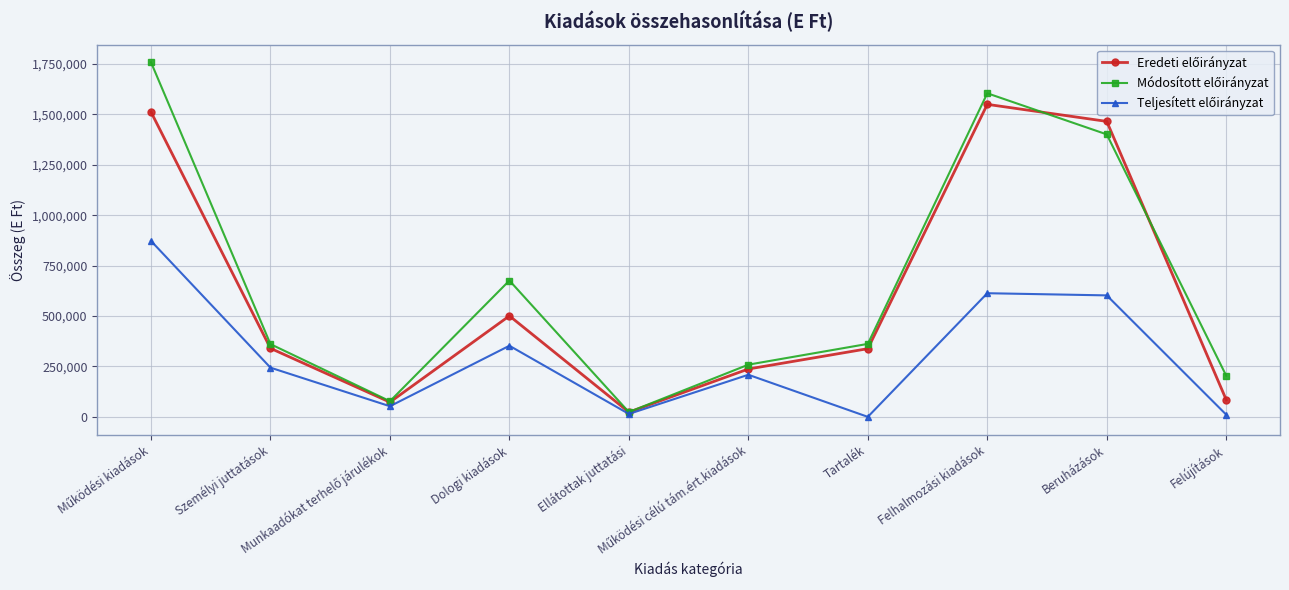

Count the number of data series in this chart.

3